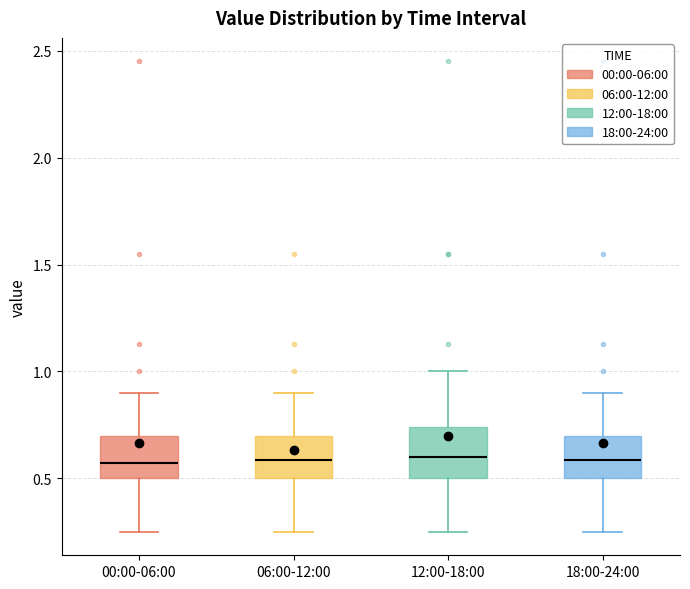

Reading left to right, read every box against the y-axis: the position of its median line, the range the box covers, and the ends of its whiskers. The values are not printed on the chart, so give them approximately, as read against the axis.

00:00-06:00: median 0.55, box 0.50 to 0.70, whiskers 0.25 to 0.90
06:00-12:00: median 0.60, box 0.50 to 0.70, whiskers 0.25 to 0.90
12:00-18:00: median 0.60, box 0.50 to 0.75, whiskers 0.25 to 1.00
18:00-24:00: median 0.60, box 0.50 to 0.70, whiskers 0.25 to 0.90